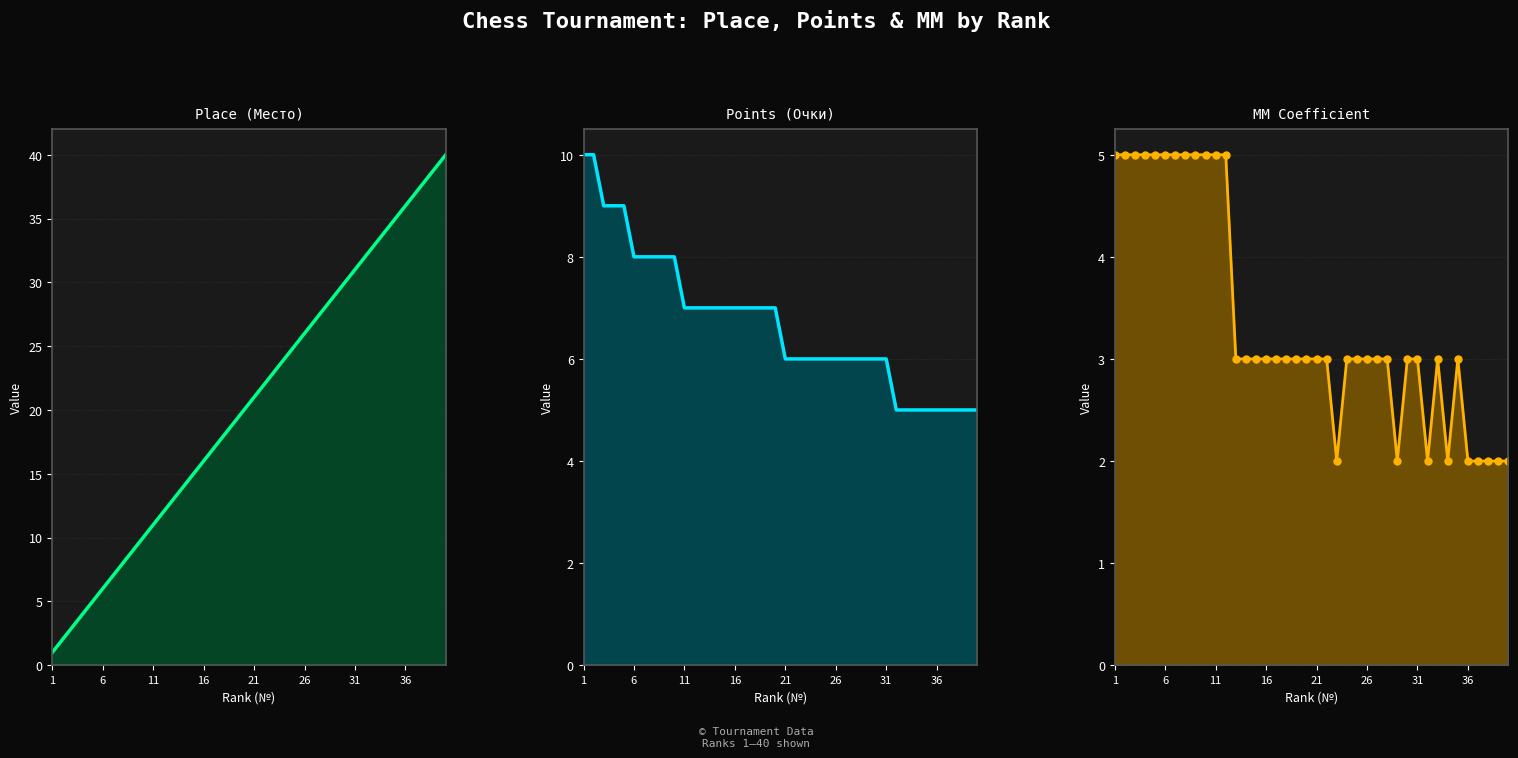

True or false: Place (Место)_line and Points (Очки)_line intersect in this chart.

False